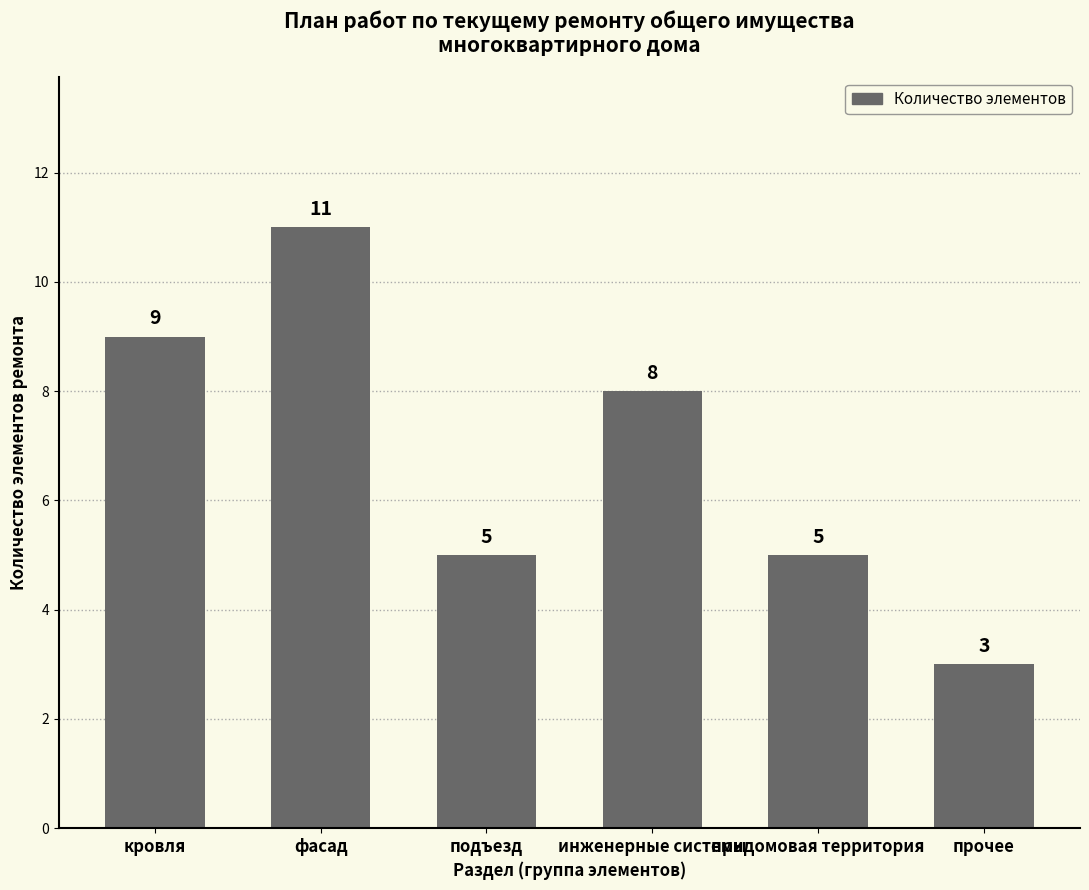

What is the smallest value displayed?

3